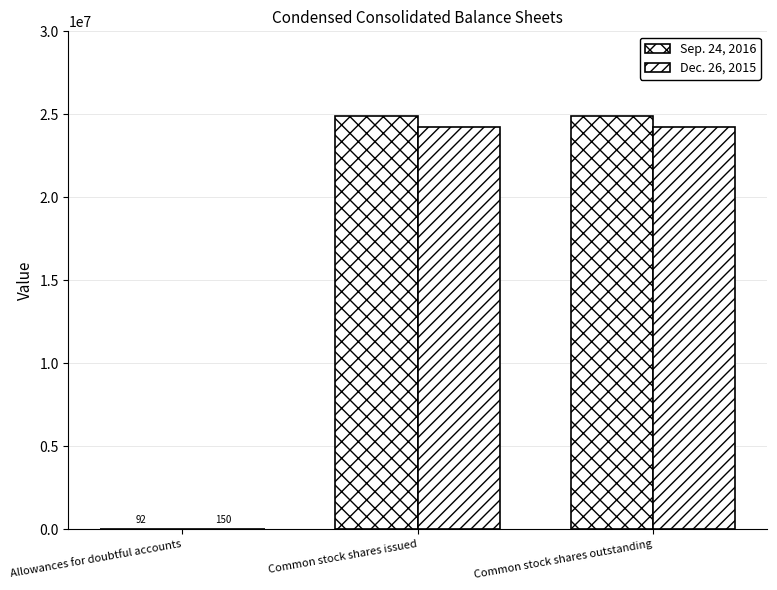

What is the sum of all Dec. 26, 2015 values?

48448722